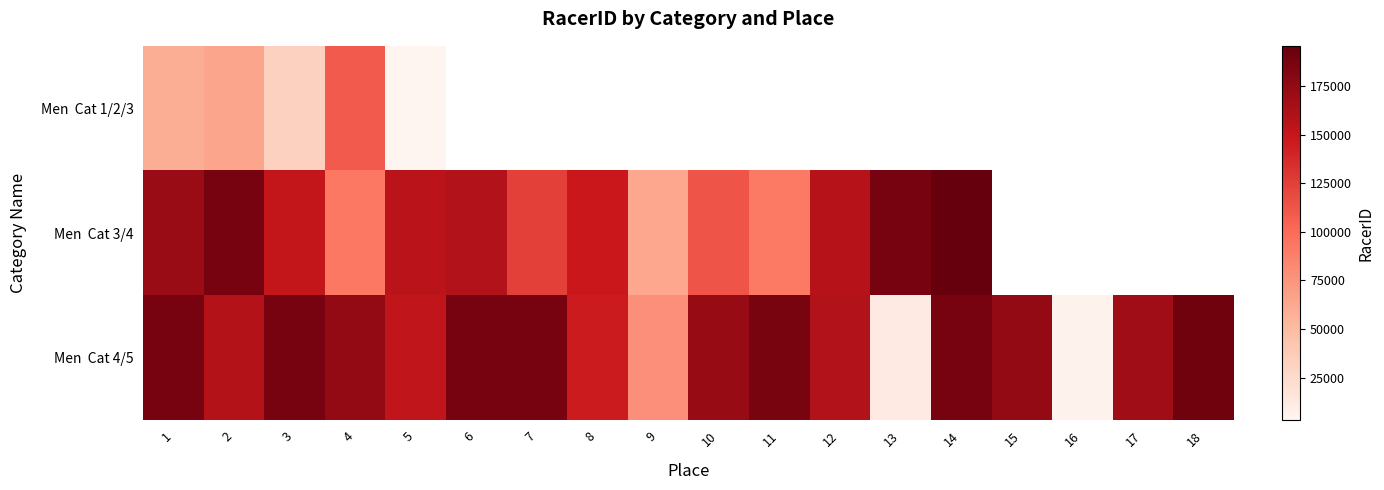

What is the minimum value shown in the chart?

3089.0